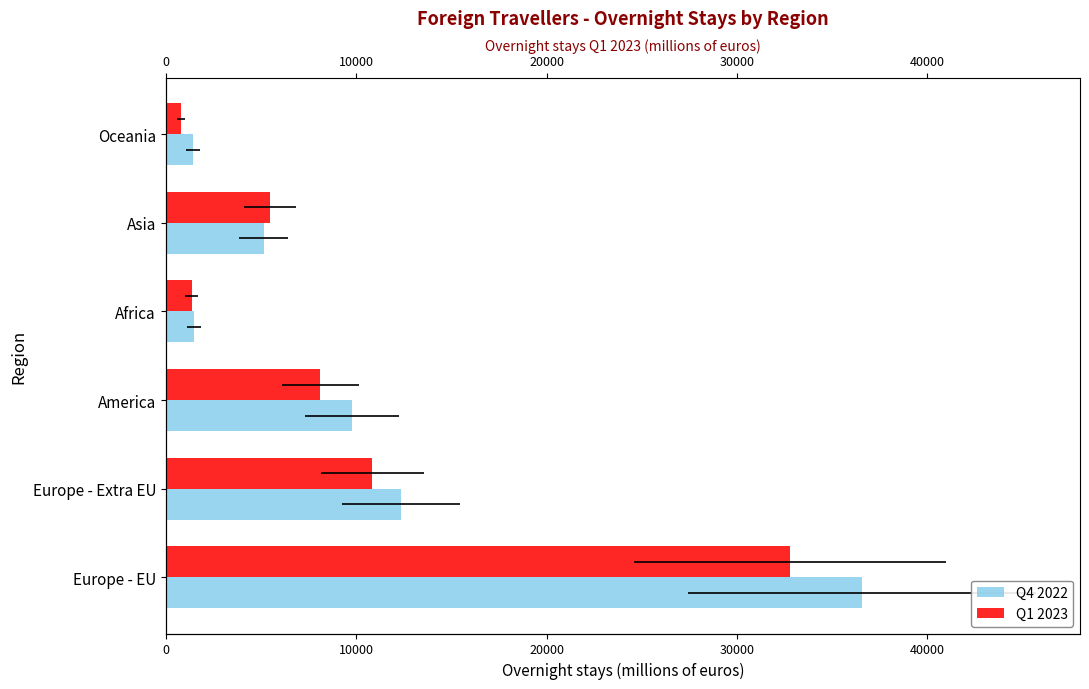

What is the difference between the second highest and minimum values in the Q4 2022 series?

10939.9